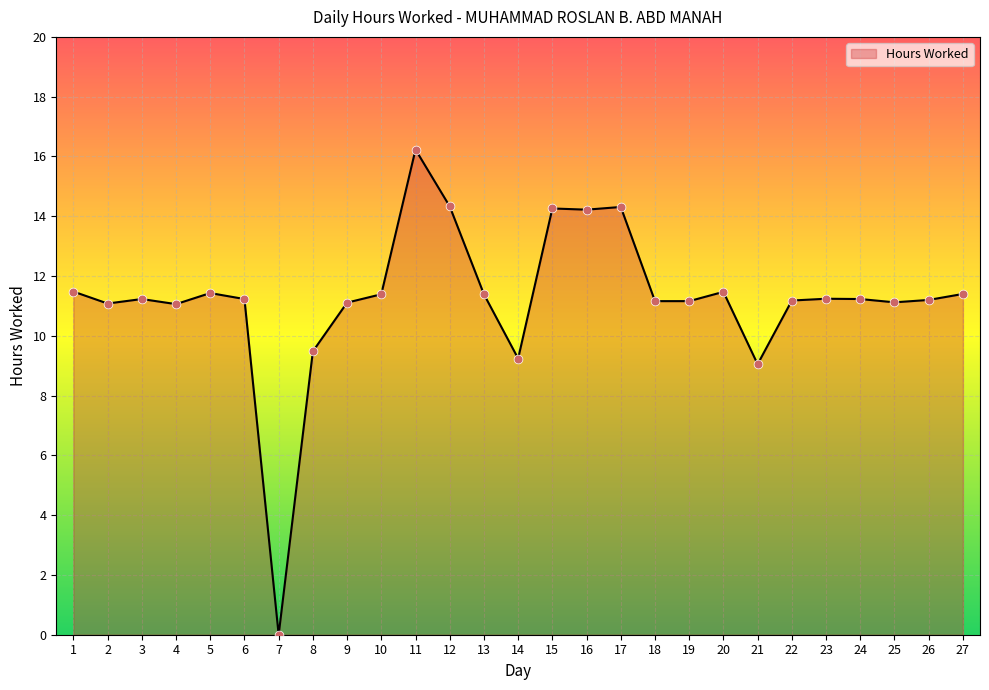

What is the change in value from 12 to 23?

-3.1